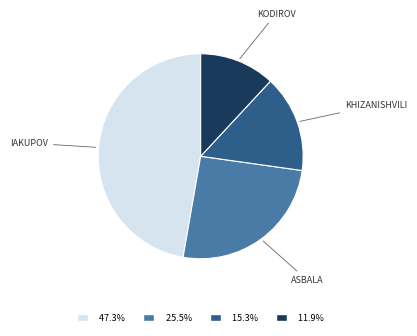

Is there a majority slice in this chart?

No